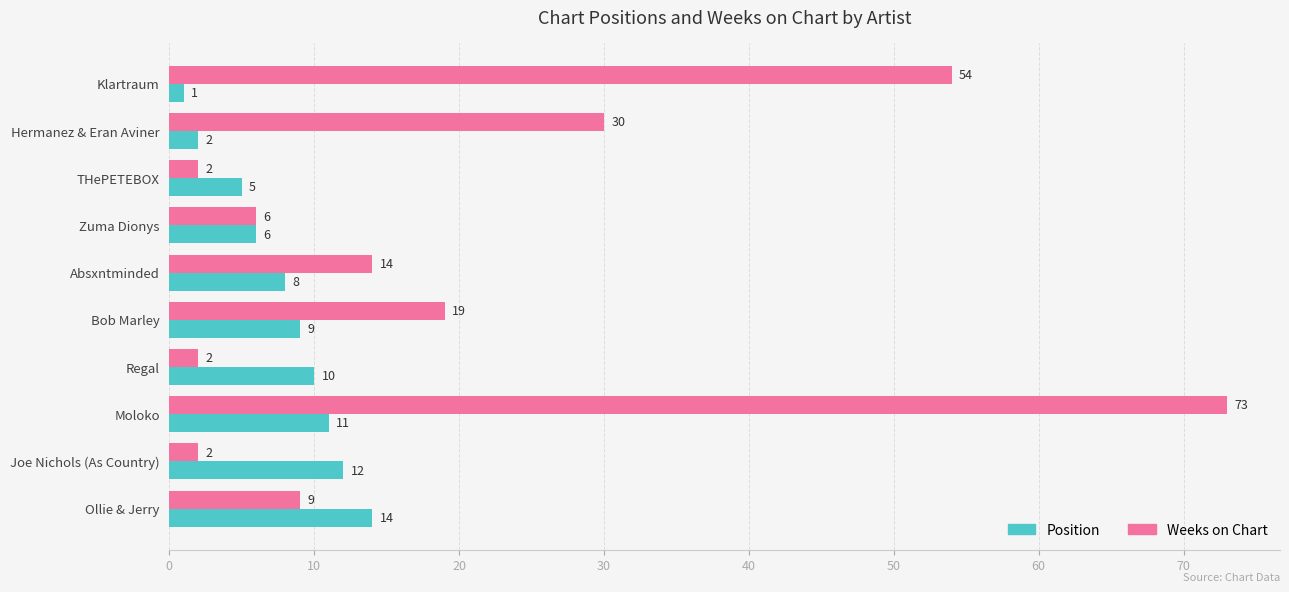

Rank the series by their average value, from lowest to highest.

Position, Weeks on Chart